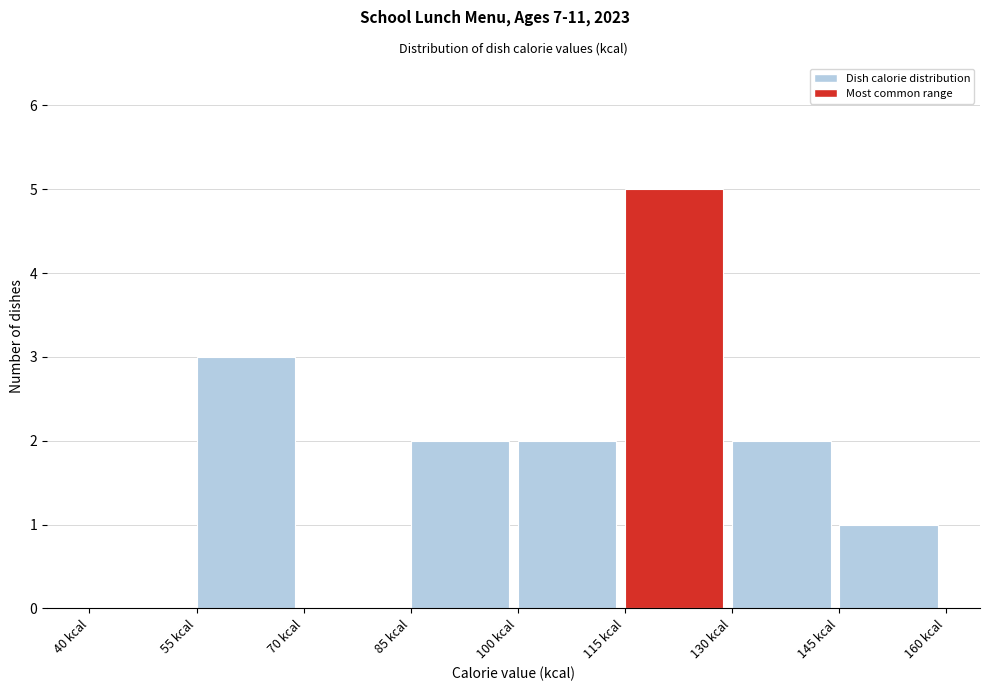

Which range on the x-axis has the tallest bar?

115 to 130